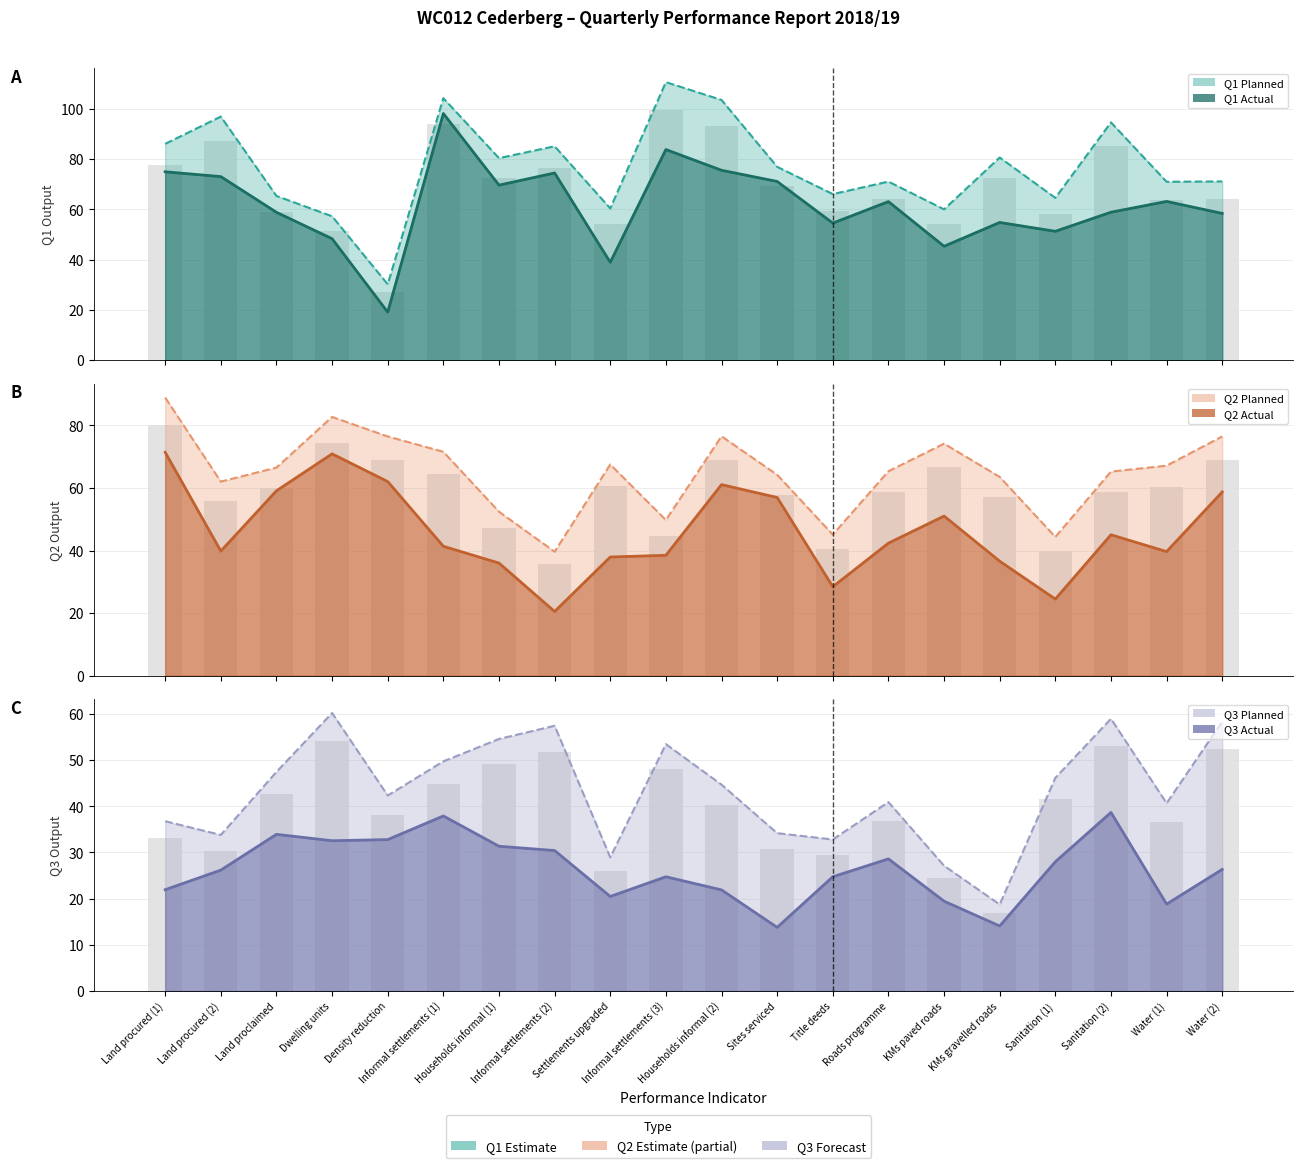

What is the value of the Q3 Actual line bar at the 11th from the left?

21.9